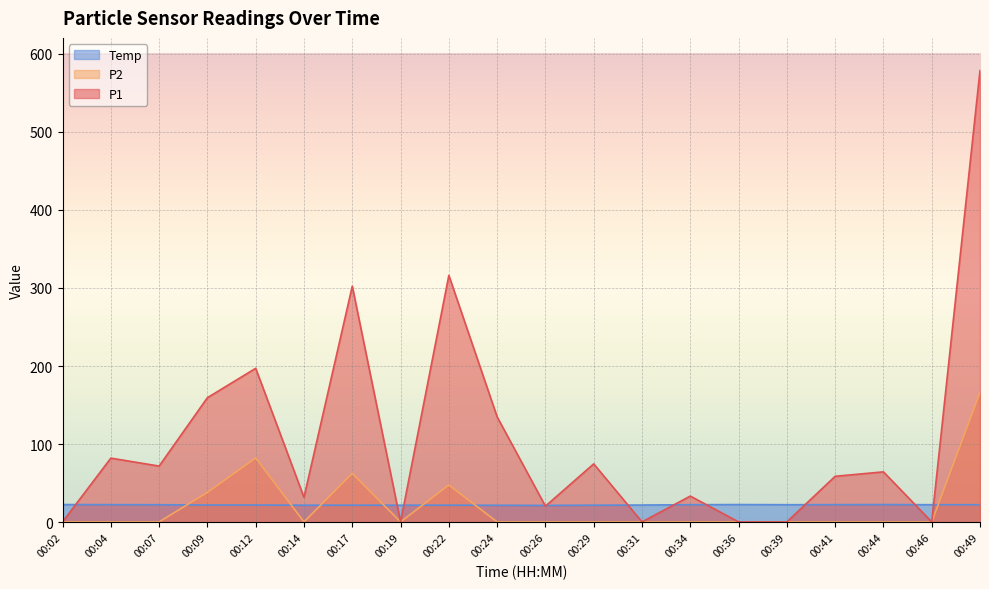

True or false: Temp has a value of 22.2 at 00:12.

True